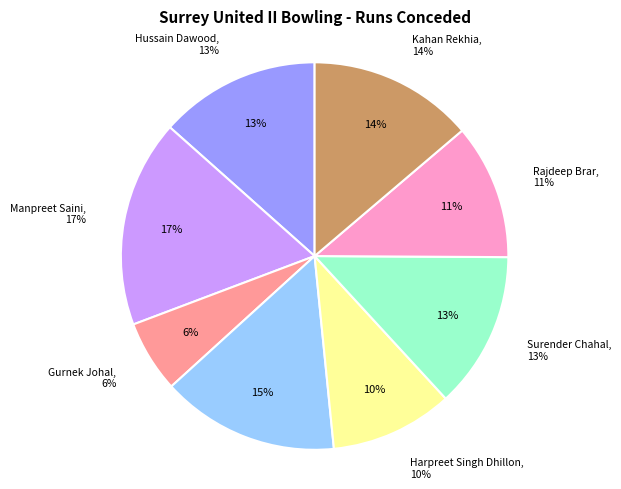

To the nearest percent, what percentage of the pie is Hussain Dawood?

13%